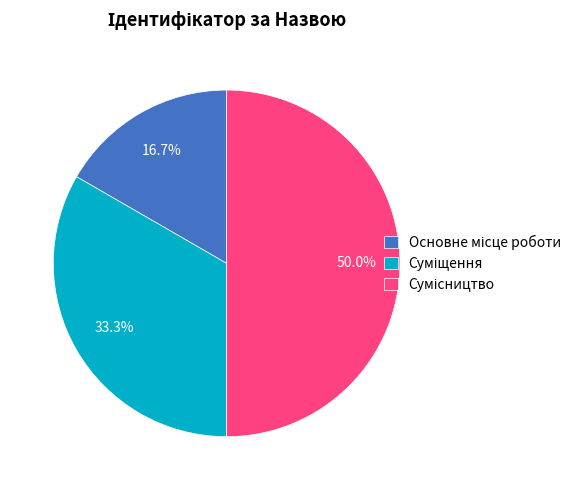

Is it true that Суміщення is 23% of the pie?

False